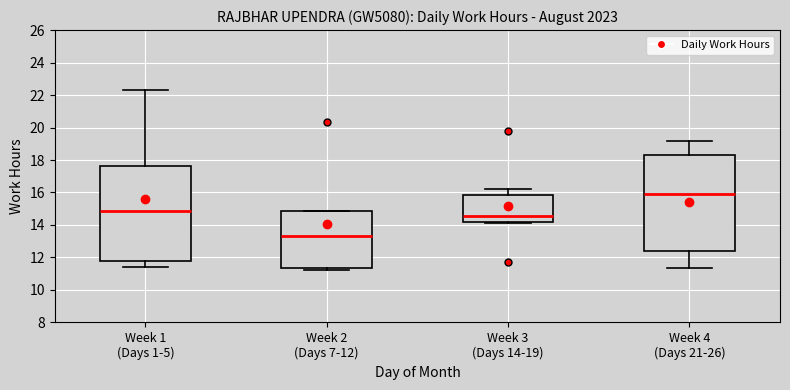

Reading left to right, read every box against the y-axis: the position of its median line, the range the box covers, and the ends of its whiskers. The values are not printed on the chart, so give them approximately, as read against the axis.

Week 1 (Days 1-5): median 14.8, box 11.8 to 17.6, whiskers 11.4 to 22.2
Week 2 (Days 7-12): median 13.2, box 11.4 to 14.8, whiskers 11.2 to 14.8
Week 3 (Days 14-19): median 14.6, box 14.2 to 15.8, whiskers 14.2 (just below the box's lower edge) to 16.2
Week 4 (Days 21-26): median 15.8, box 12.4 to 18.2, whiskers 11.4 to 19.2